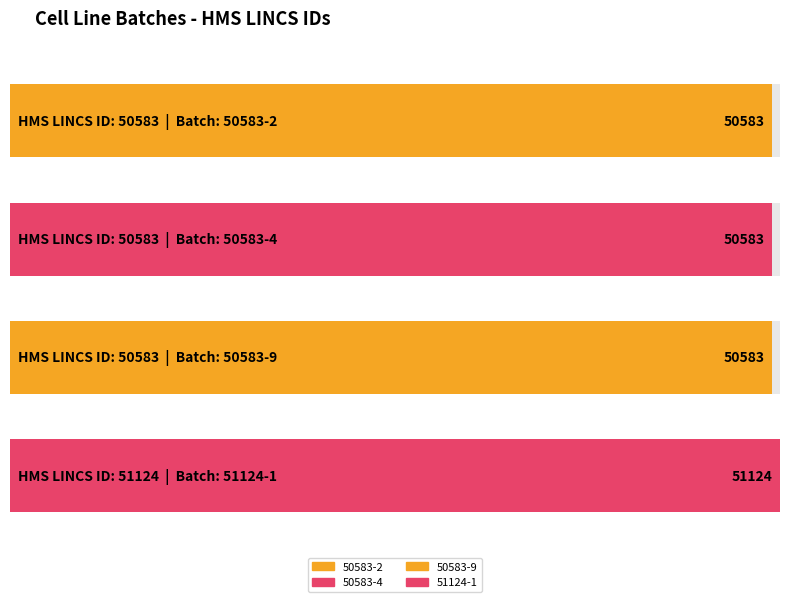

Reading right to left, transcribe all the data shown in this chart.

51124	50583	50583	50583